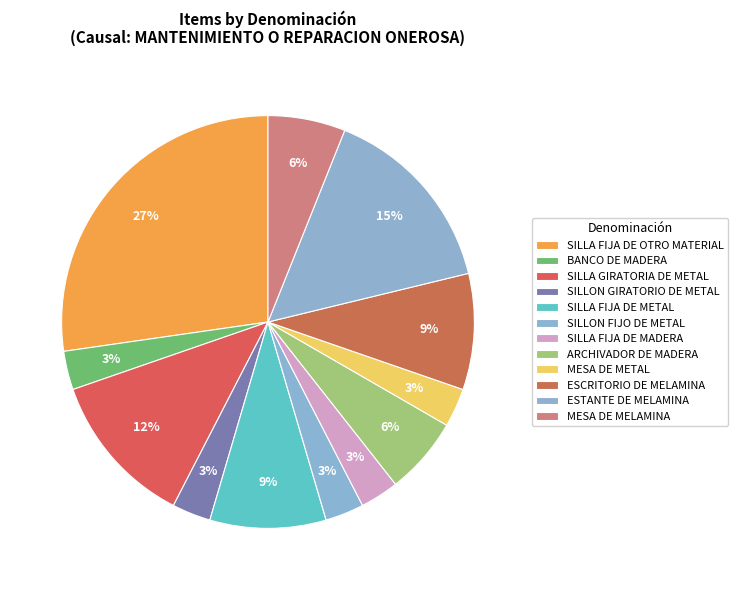

What percentage is the MESA DE MELAMINA slice, to the nearest percent?

6%